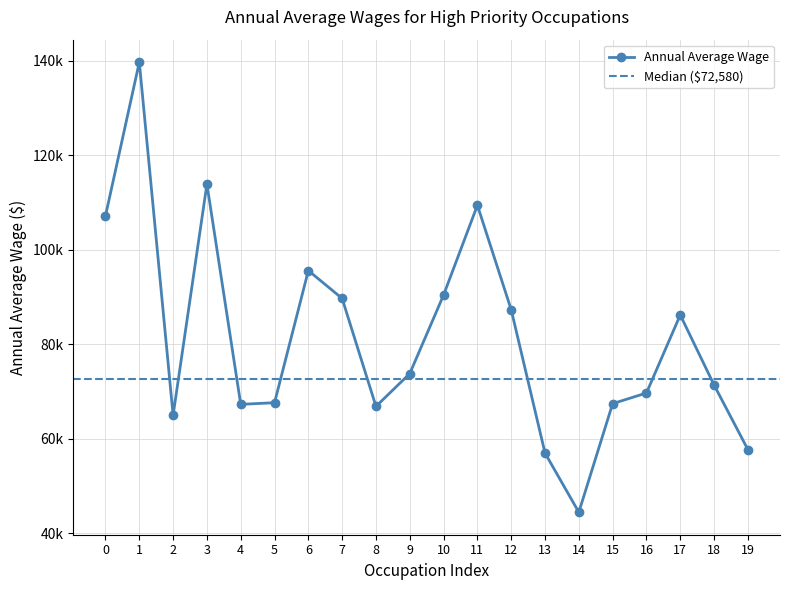

What is the greatest value displayed?

139730